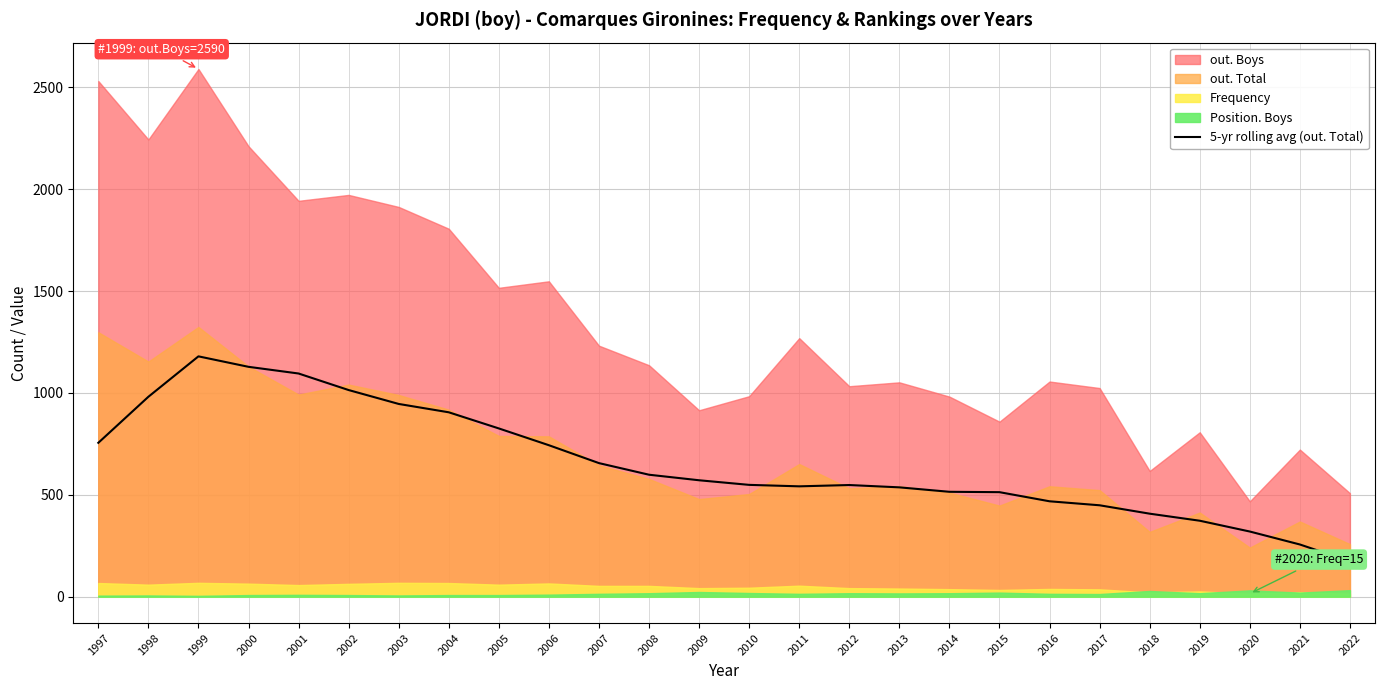

Does the chart display data point markers on the line(s)?

No